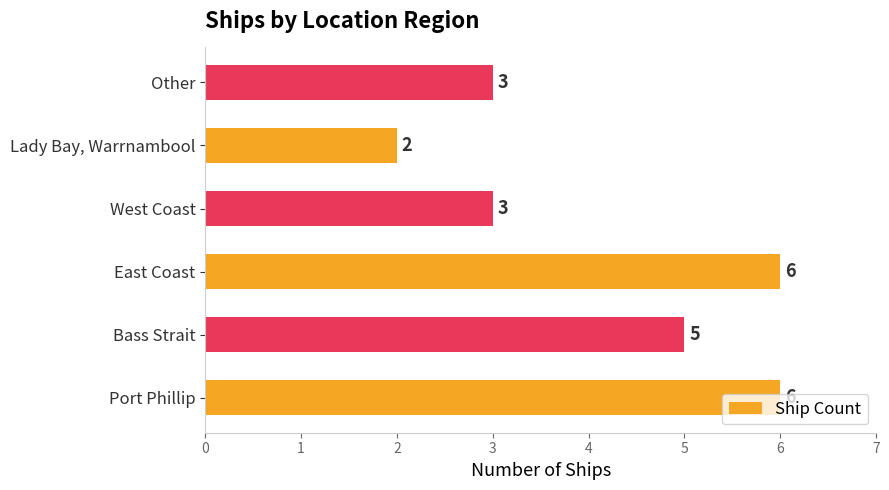

What is the difference between the second highest and minimum values?

4